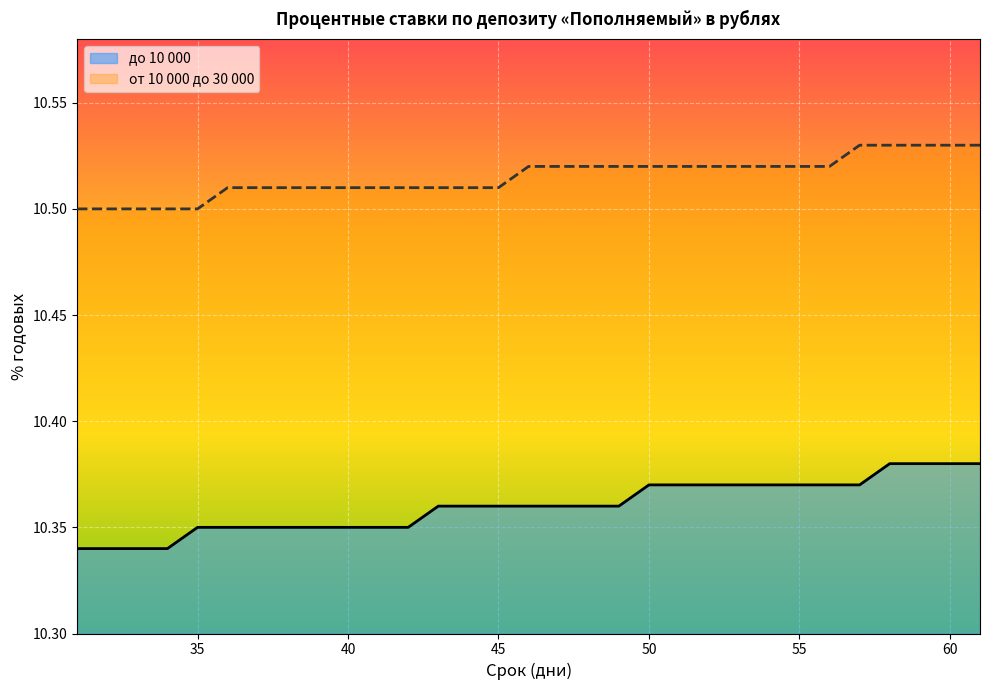

How many lines are shown in the chart?

2